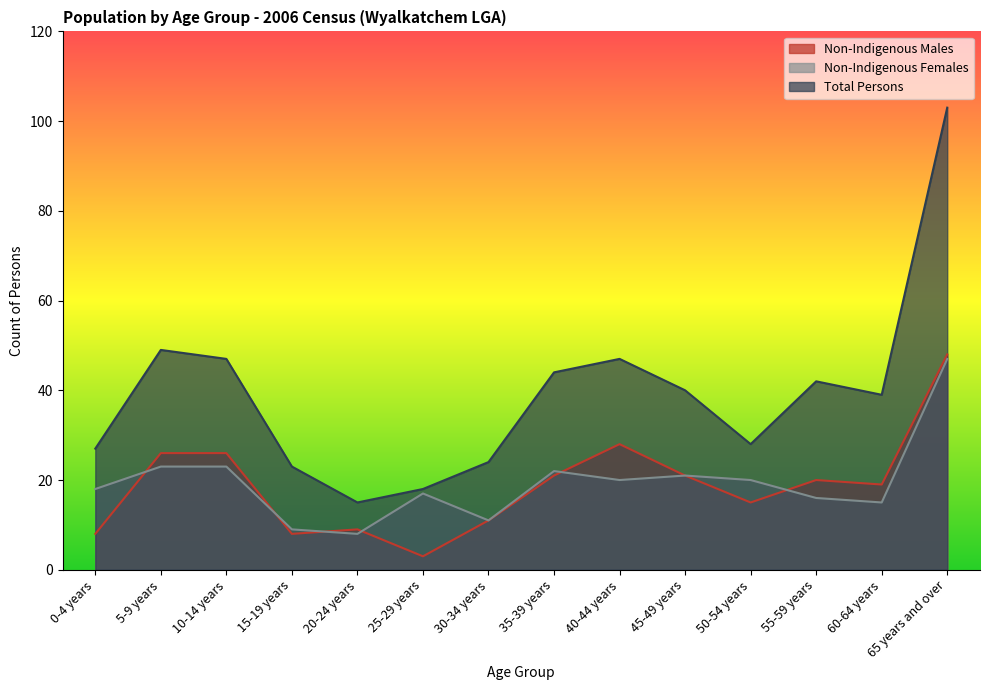

True or false: Non-Indigenous Males and Total Persons intersect in this chart.

False